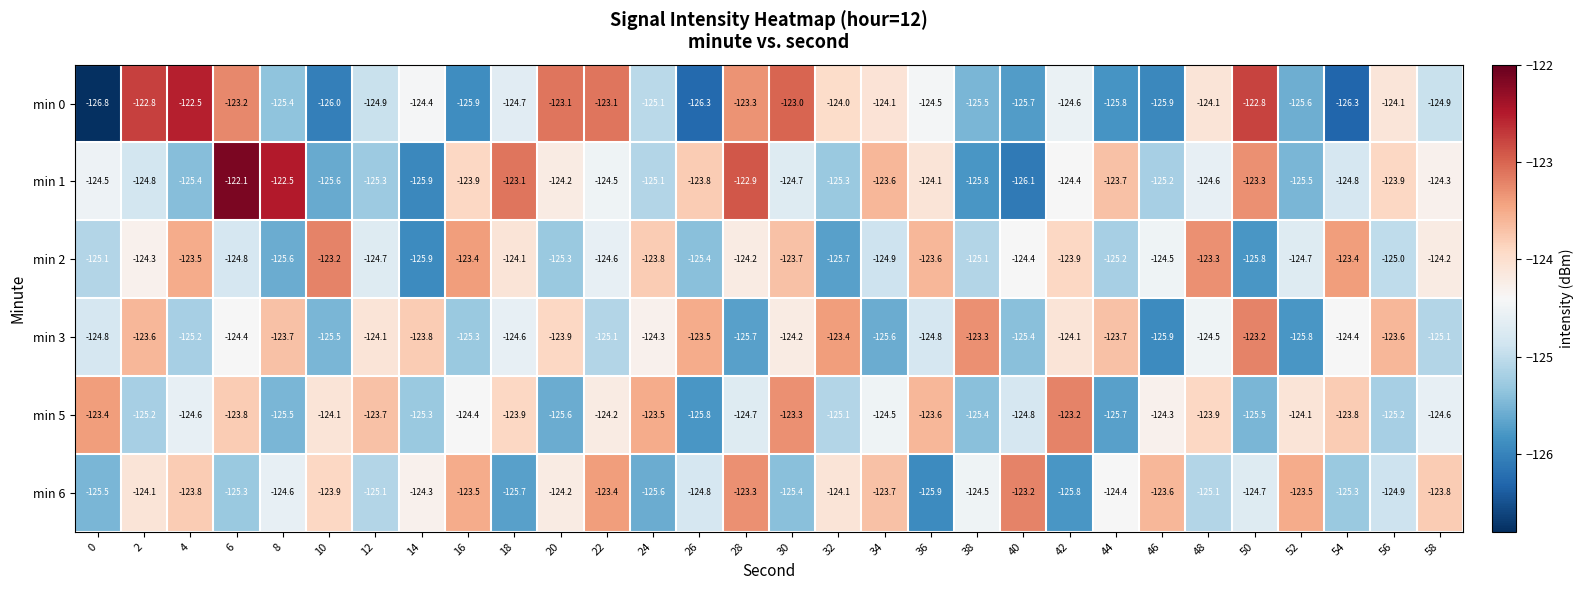

What is the difference between the highest and lowest values at 2?

2.4